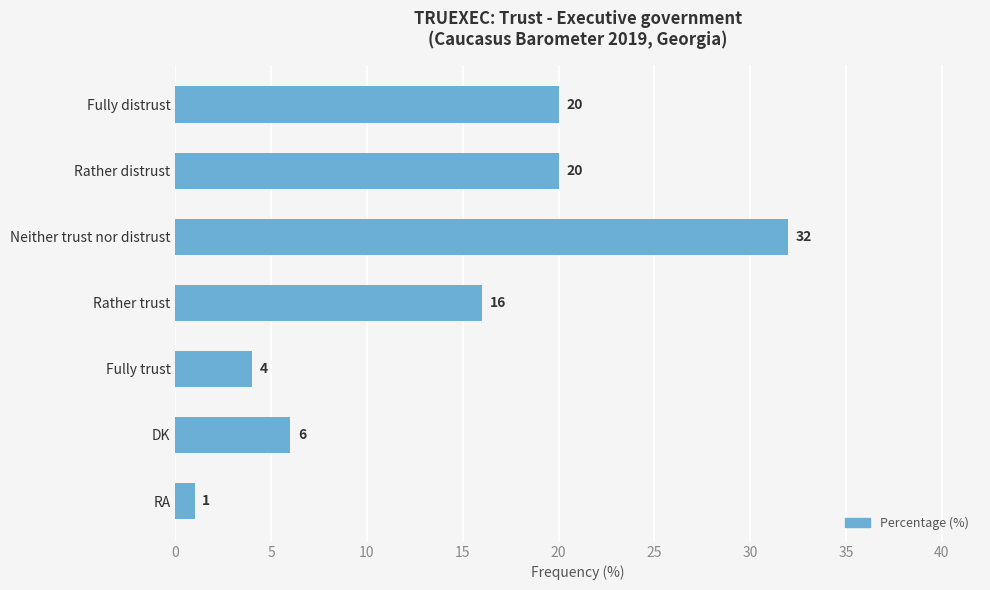

The chart shows a value of 20 at Fully distrust. True or false?

True